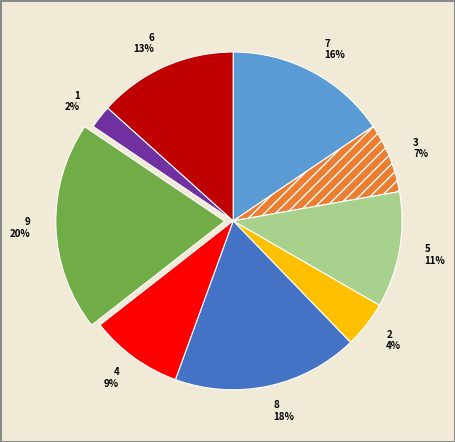

Is the sum of 2 and 8 greater than half?

No